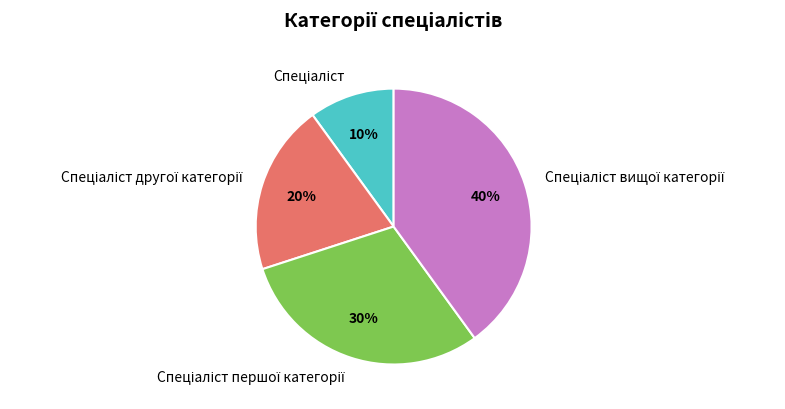

To the nearest percent, what is the average slice percentage?

25%